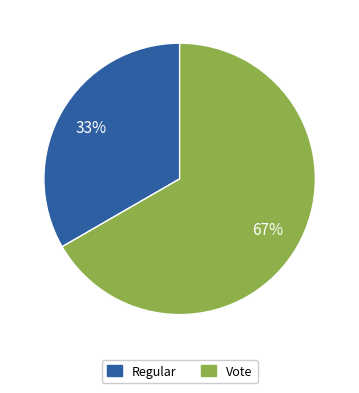

Is Regular the majority of the pie?

No